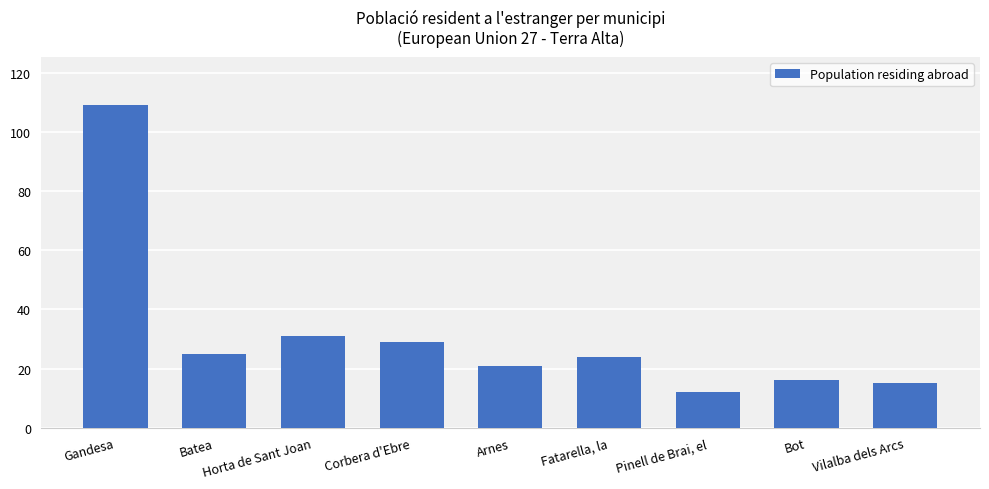

Between Pinell de Brai, el and Arnes, which is larger?

Arnes